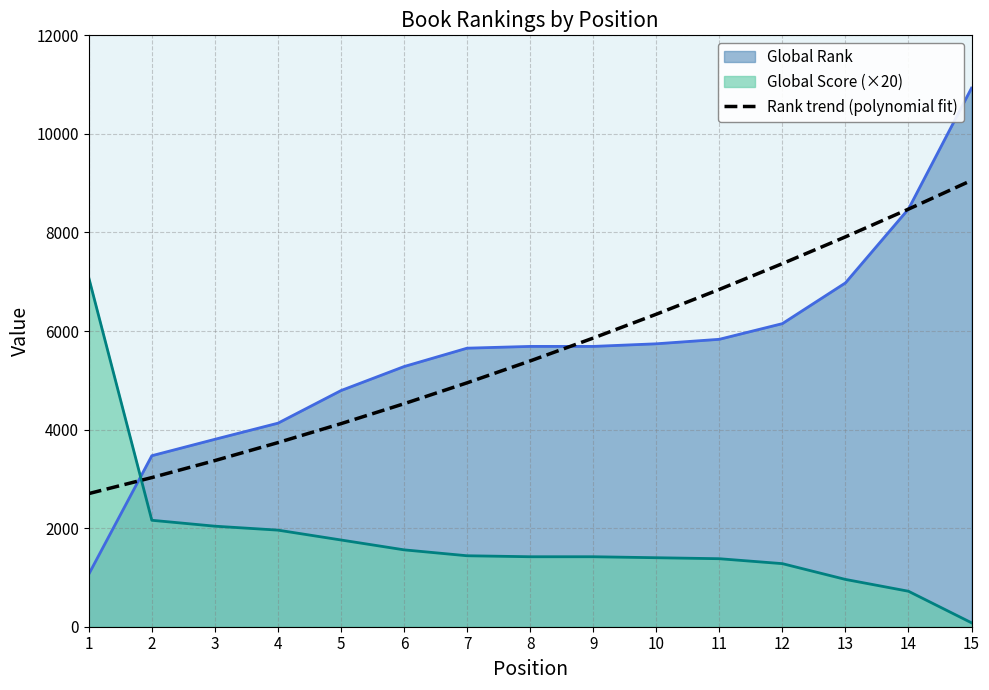

How many categories are shown in the chart?

15